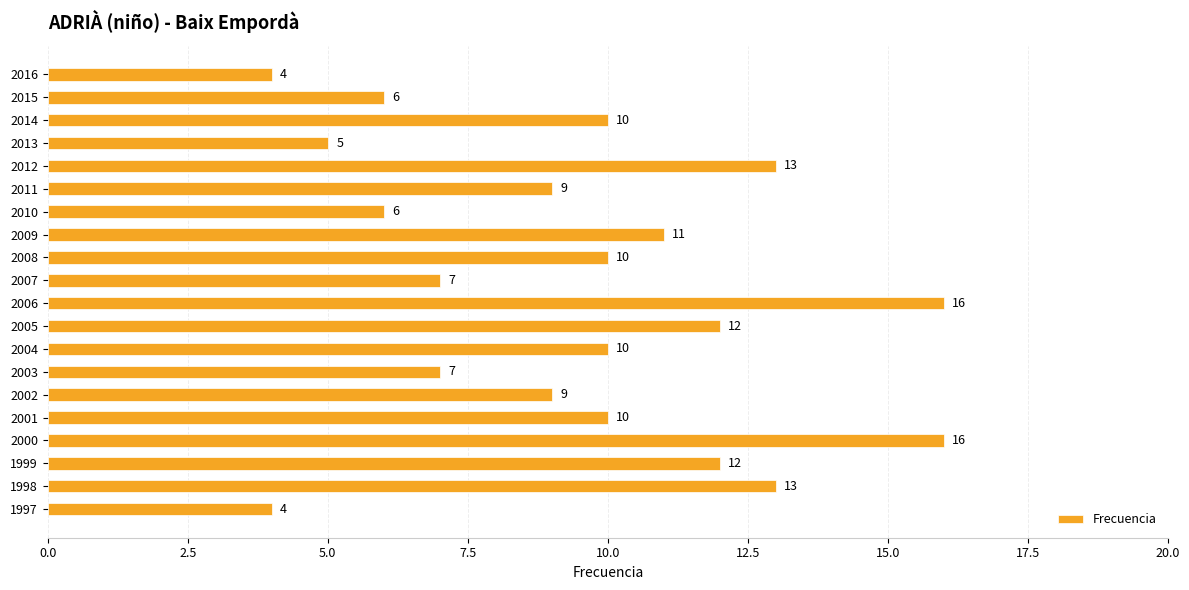

What is the greatest value displayed?

16